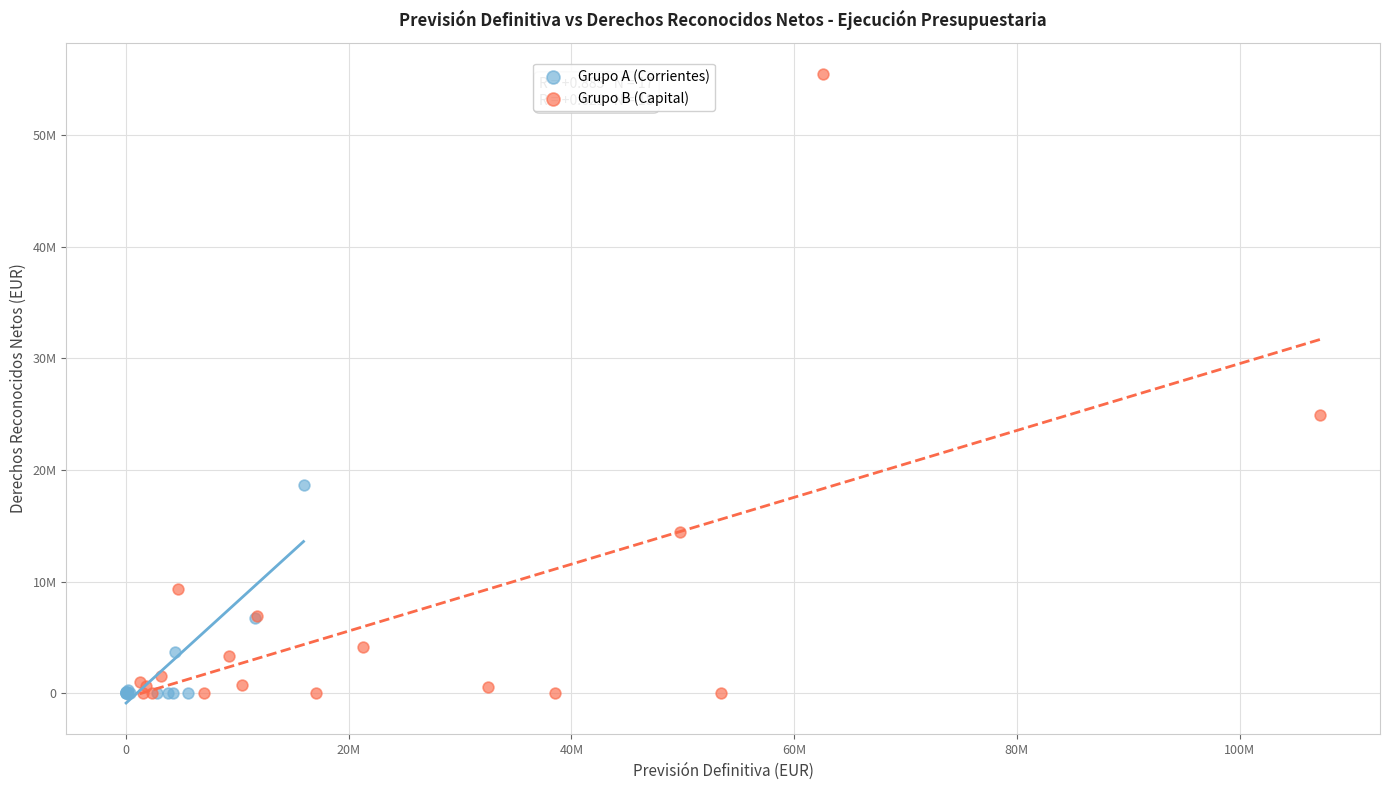

What are all the series names shown in the legend?

Grupo A (Corrientes), Grupo B (Capital)